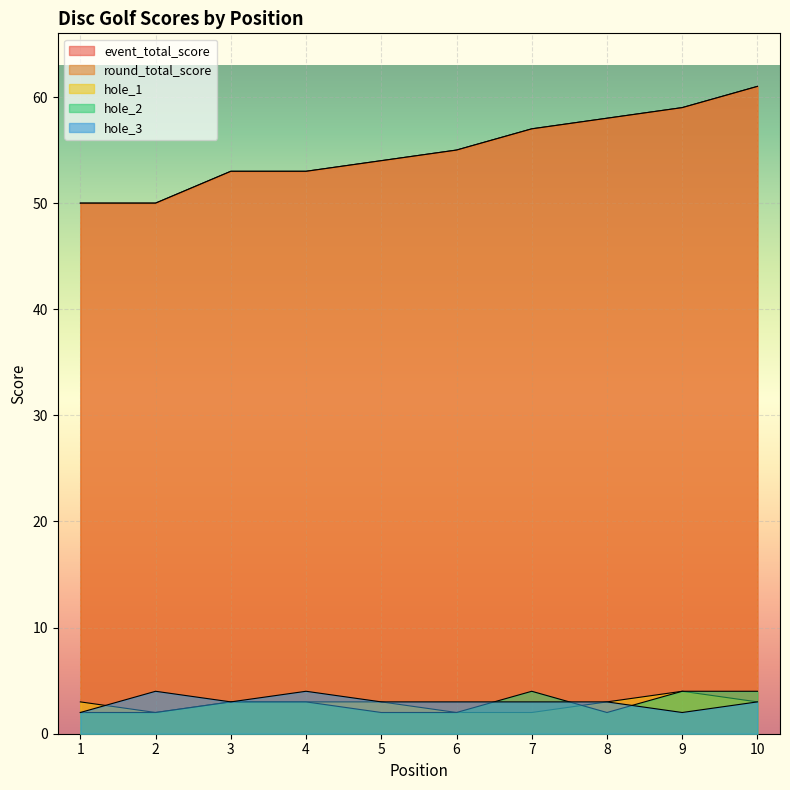

The hole_2 series shows 6 at 7. True or false?

False